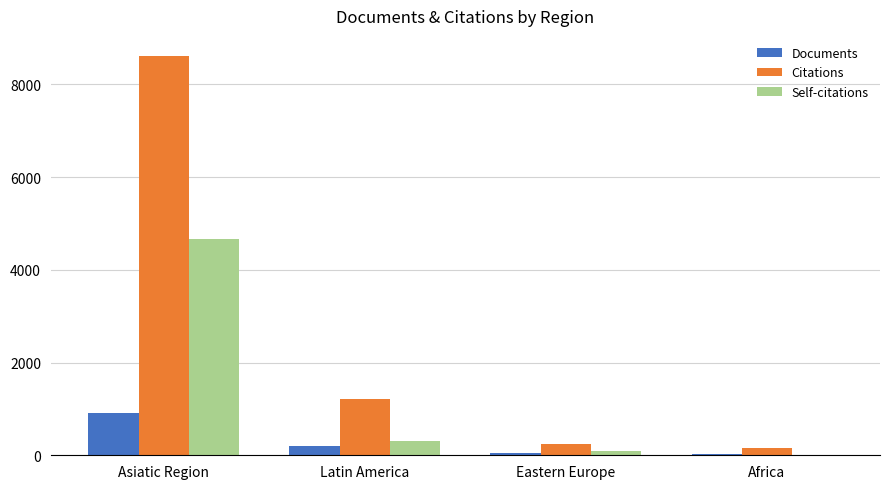

Reading left to right, extract all data points from this chart.

Documents: 906	203	56	17
Citations: 8615	1204	241	156
Self-citations: 4671	313	97	12